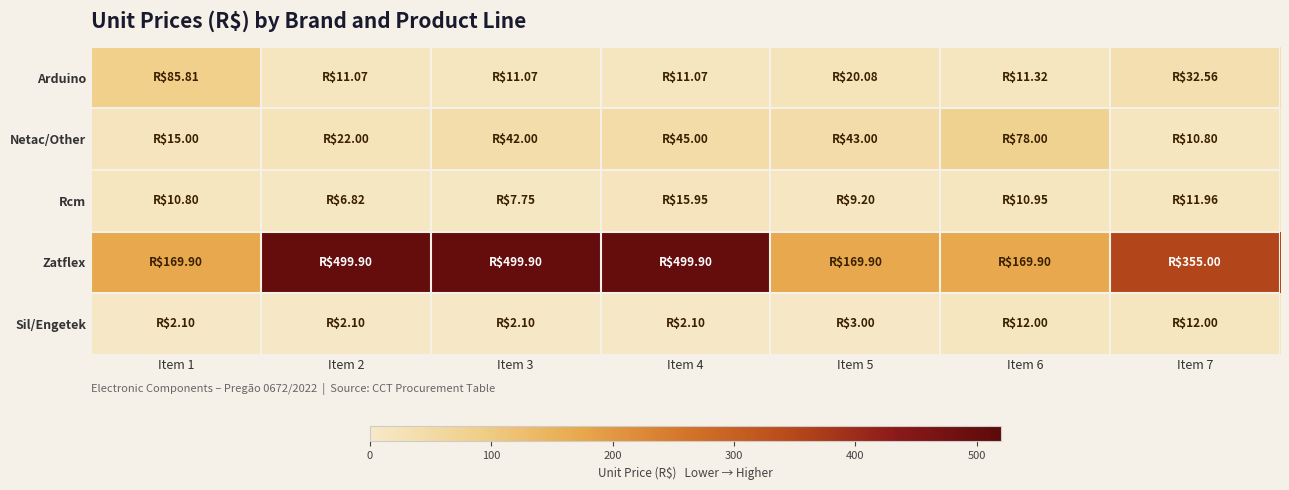

At which category is the sum across all series the highest?

Item 4